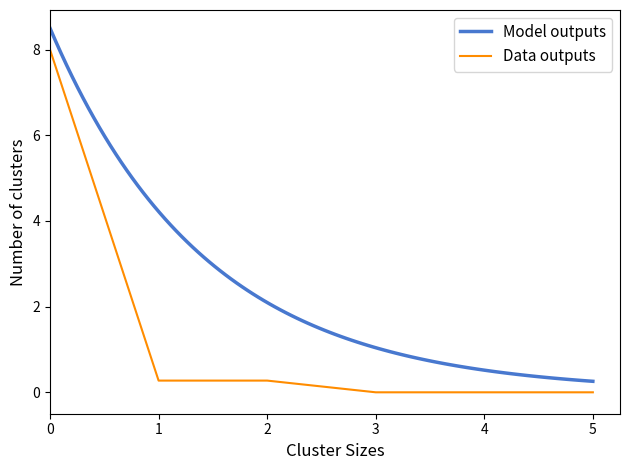

True or false: Data outputs has a value of 0.0 at 5.

True